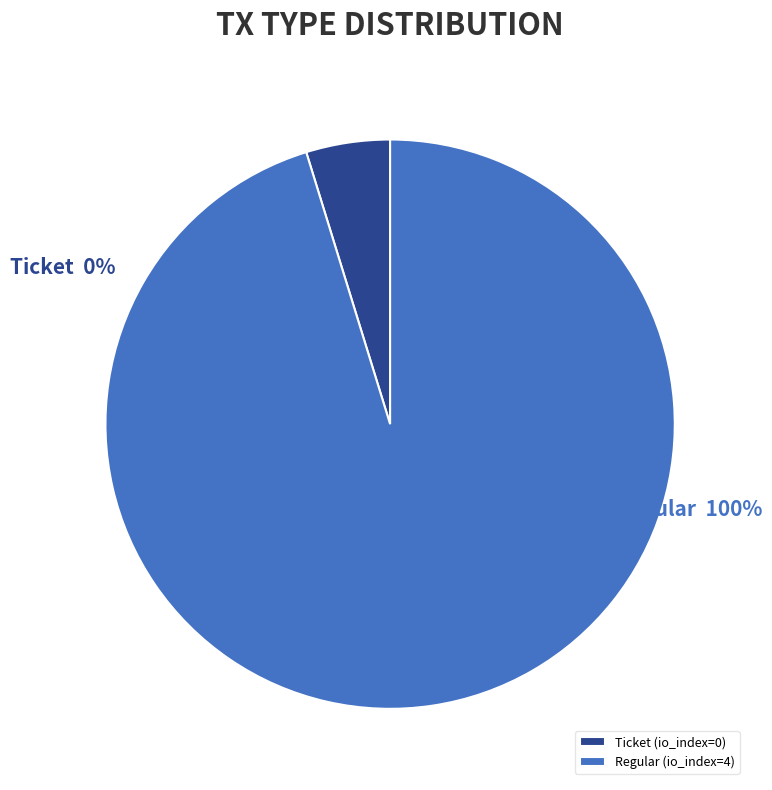

Count the number of slices in the pie.

2